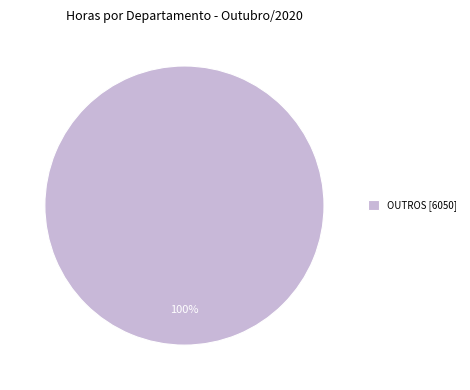

Is there a majority slice in this chart?

Yes